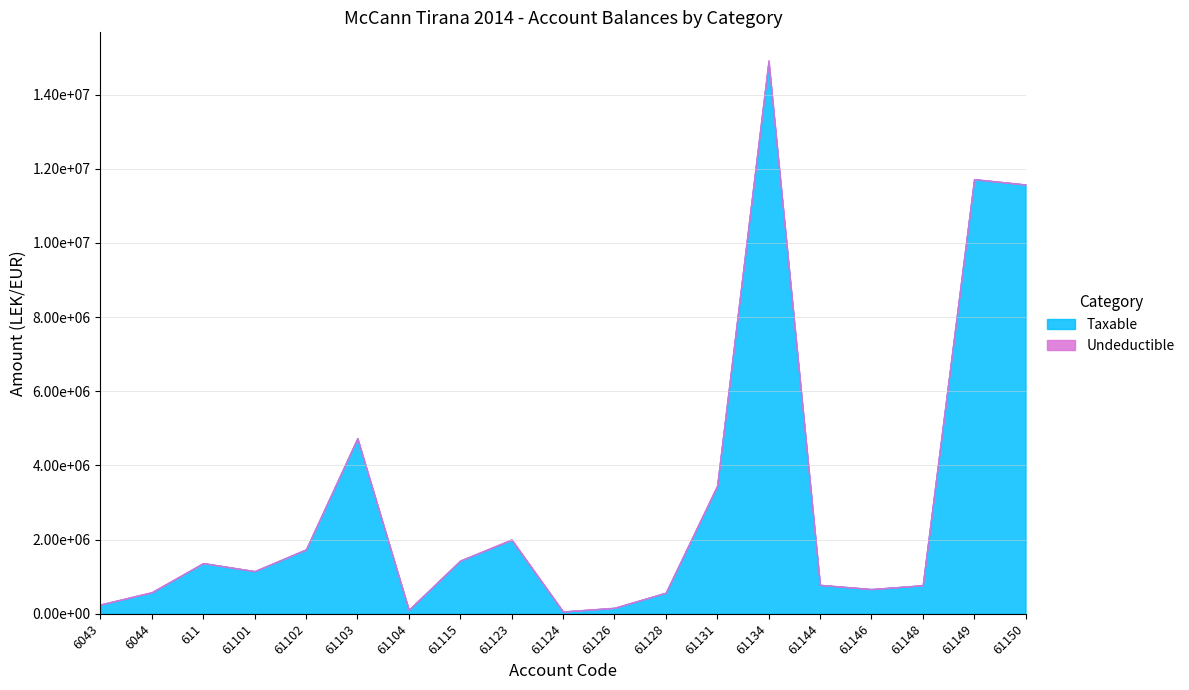

Reading left to right, list all the values displayed in this chart.

Taxable: 250227.1	575296.9	1366068.5	1149043.7	1735151.5	4731146.9	105900.0	1433753.2	1991862.2	61813.2	157990.0	567460.5	3437988.5	14887859.8	779642.1	666085.5	769080.9	11717876.6	11574631.1
Undeductible: 0.0	12822.0	0.0	0.0	0.0	3920.0	0.0	250.0	18500.0	0.0	5100.0	0.0	28000.0	43299.0	0.0	0.0	0.0	0.0	0.0